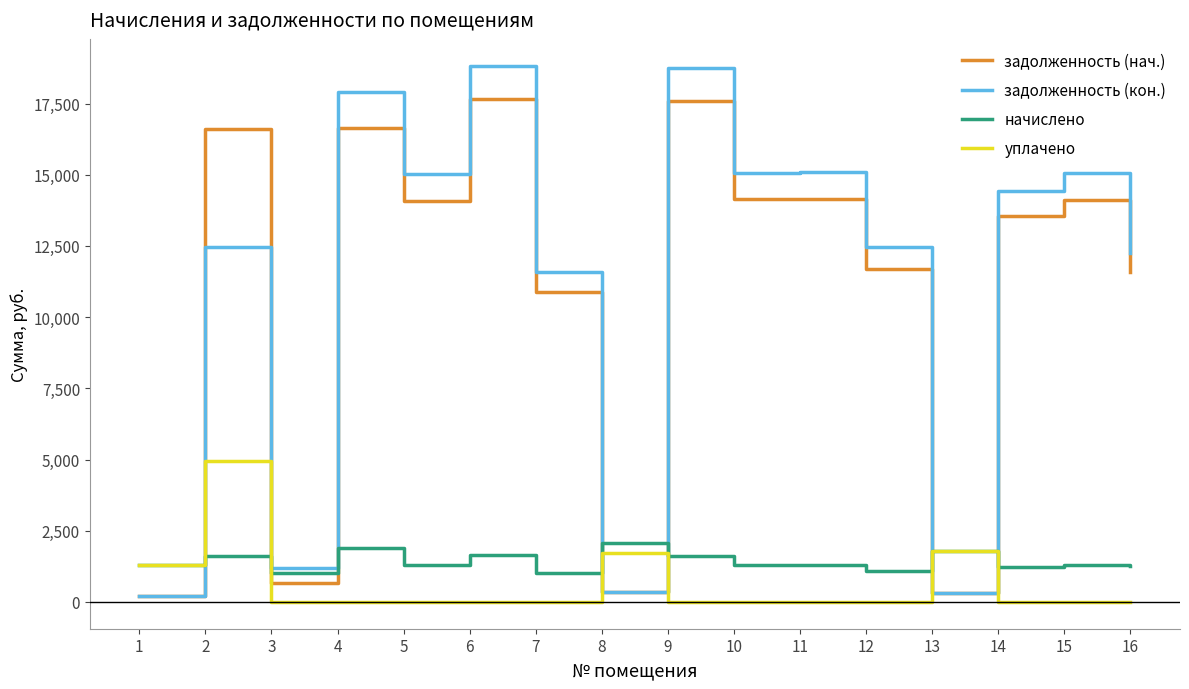

What is the maximum value shown in the chart?

18828.2